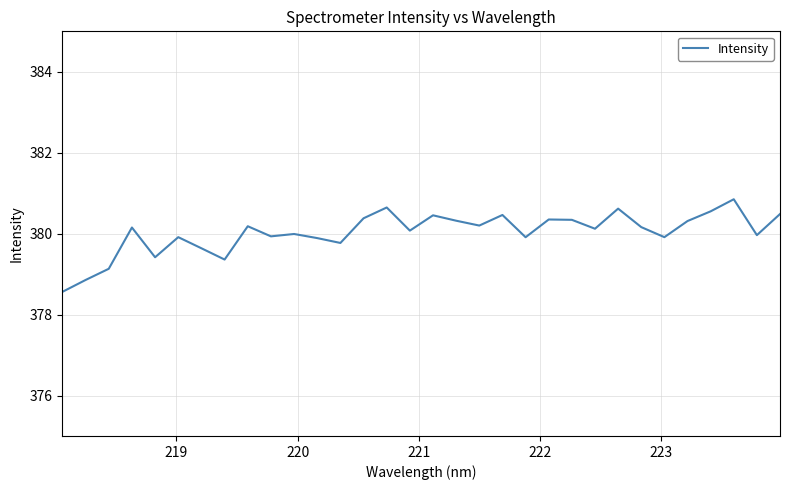

What is the greatest value displayed?

380.9